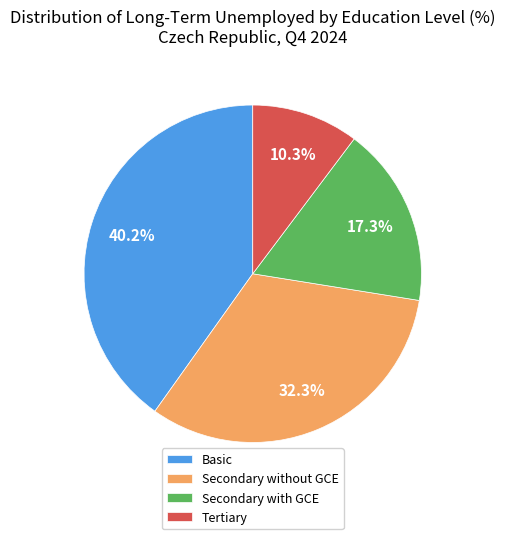

Is it true that Secondary without GCE is 32% of the pie?

True